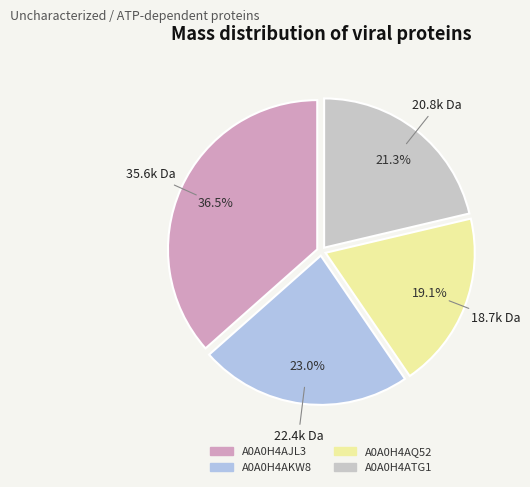

Is it true that A0A0H4ATG1 is 31% of the pie?

False